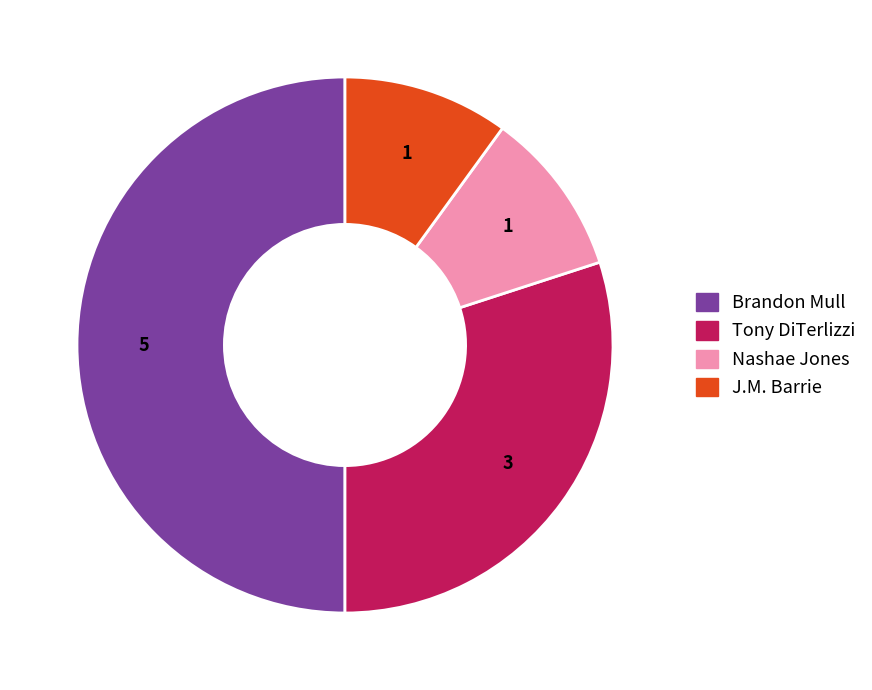

Count the number of slices in the pie.

4